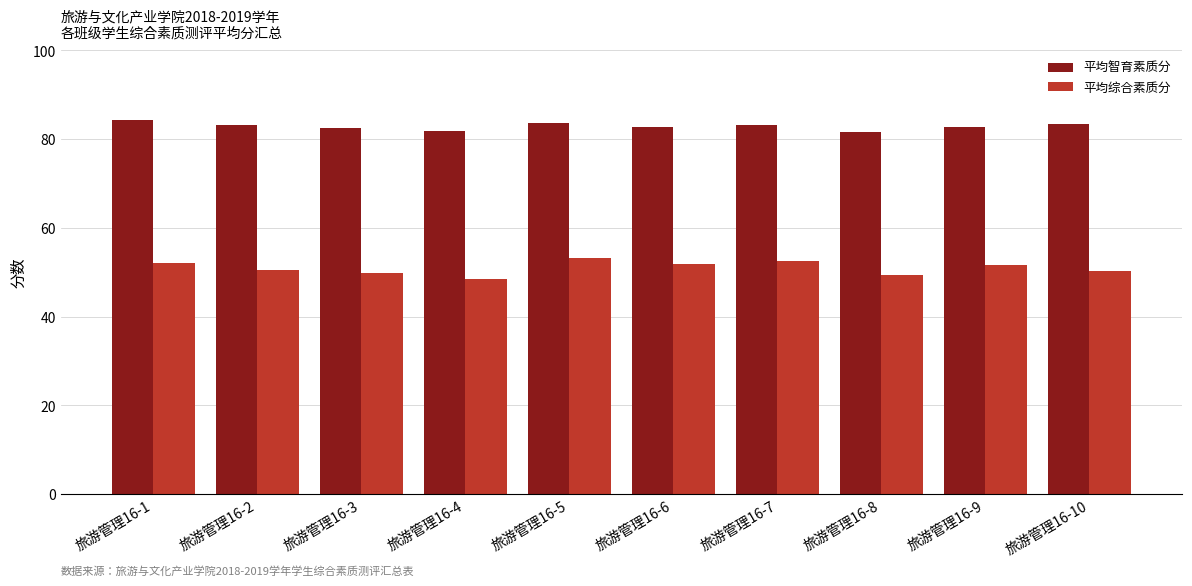

How many series are shown in this chart?

2